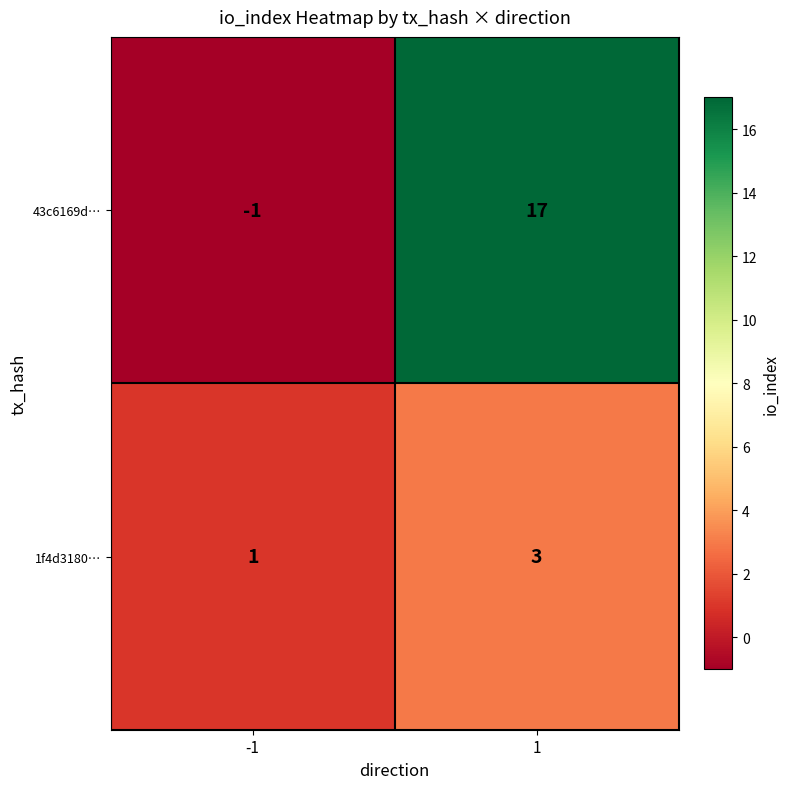

The 1f4d3180… series shows 4 at 1. True or false?

False